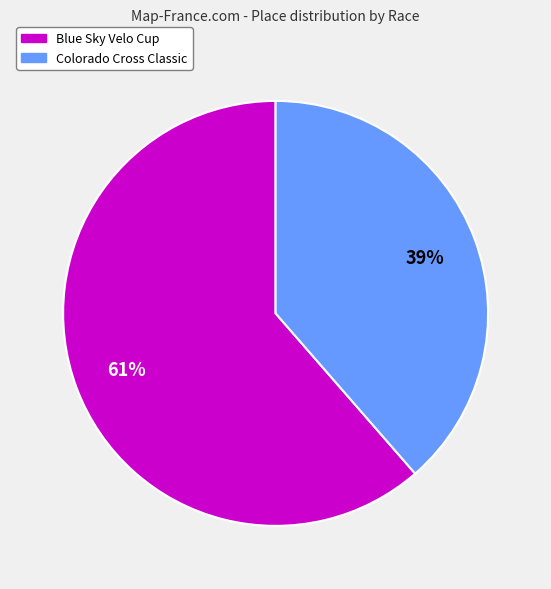

Which category has the smallest portion of the pie?

Colorado Cross Classic